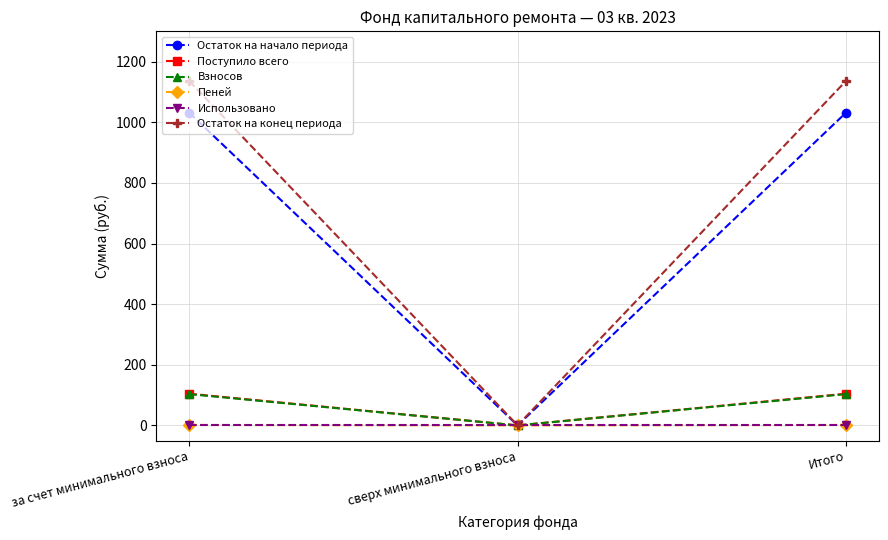

What is the label of the 2nd point from the right?

сверх минимального взноса